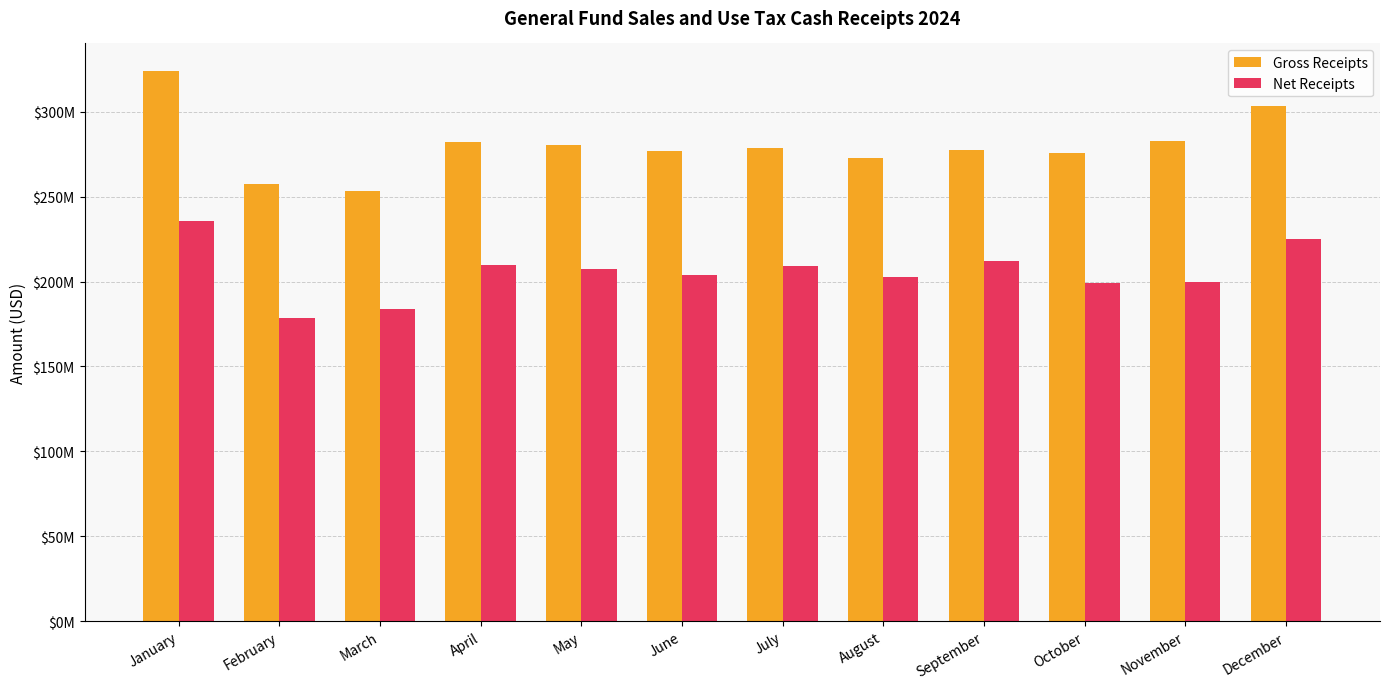

What is the spread (max minus min) of values at April?

72156978.6